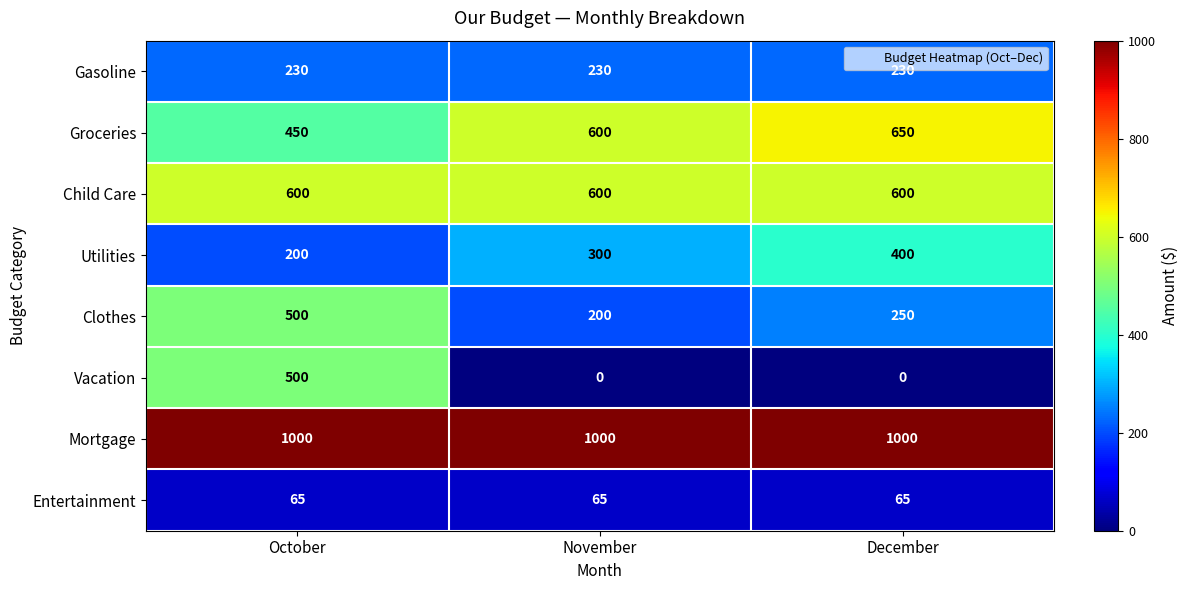

Which series has the largest total across all categories?

Mortgage